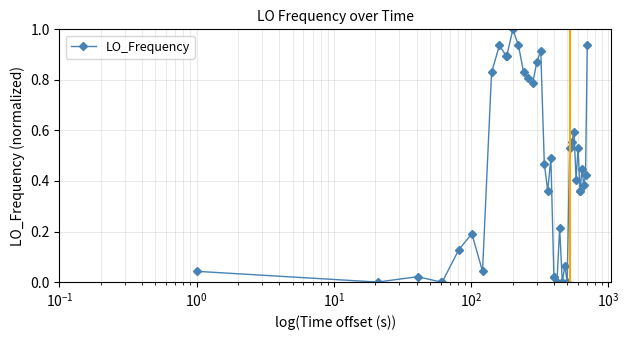

True or false: the data has more than 0 interior local peaks.

True